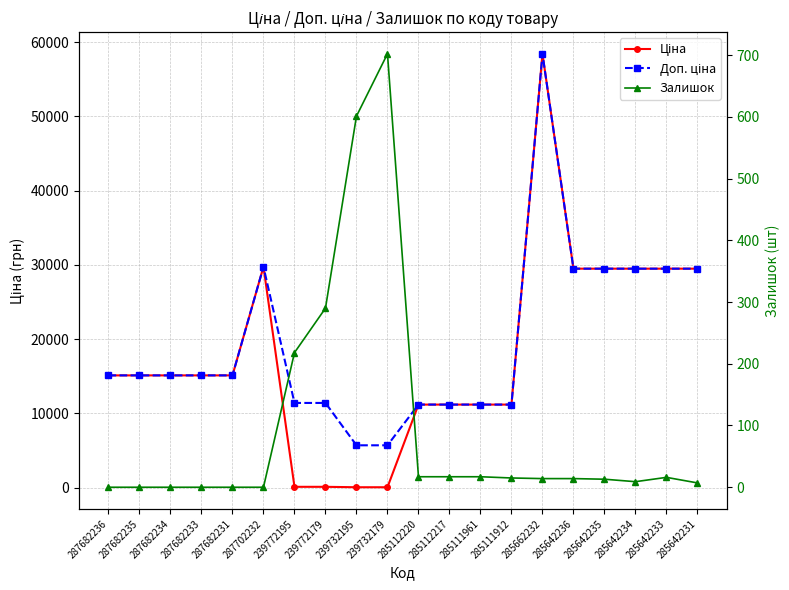

How many values in the Доп. ціна series exceed 15120?

7